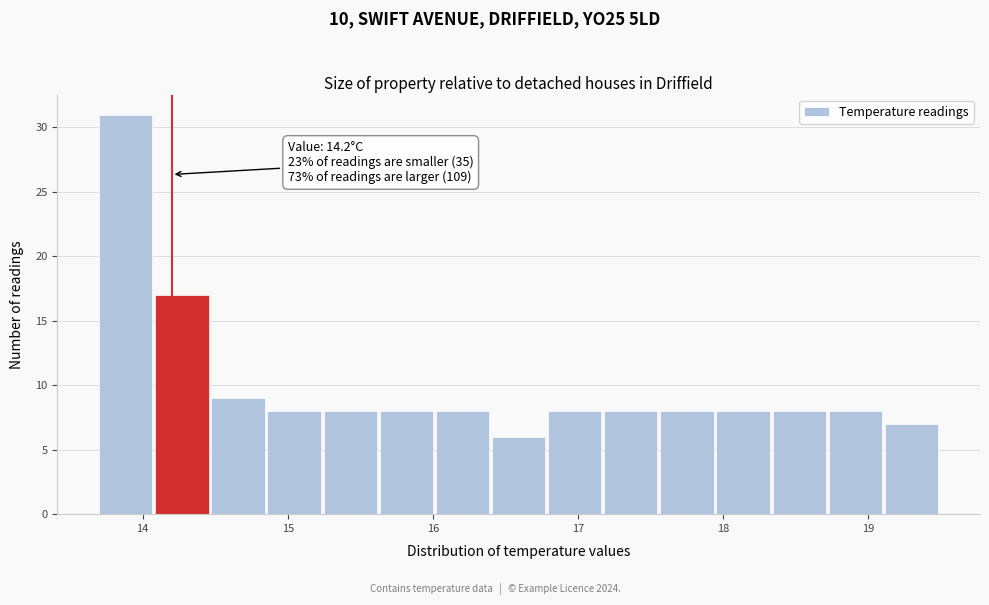

Around what value on the x-axis is the tallest bar? Give the approximate position of its centre, as read against the axis.

13.9